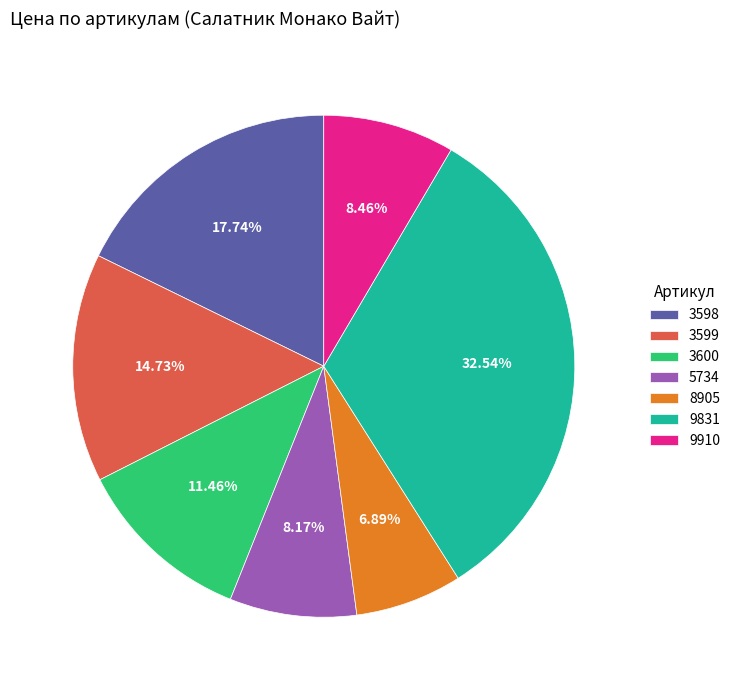

To the nearest percent, what is the average slice percentage?

14%